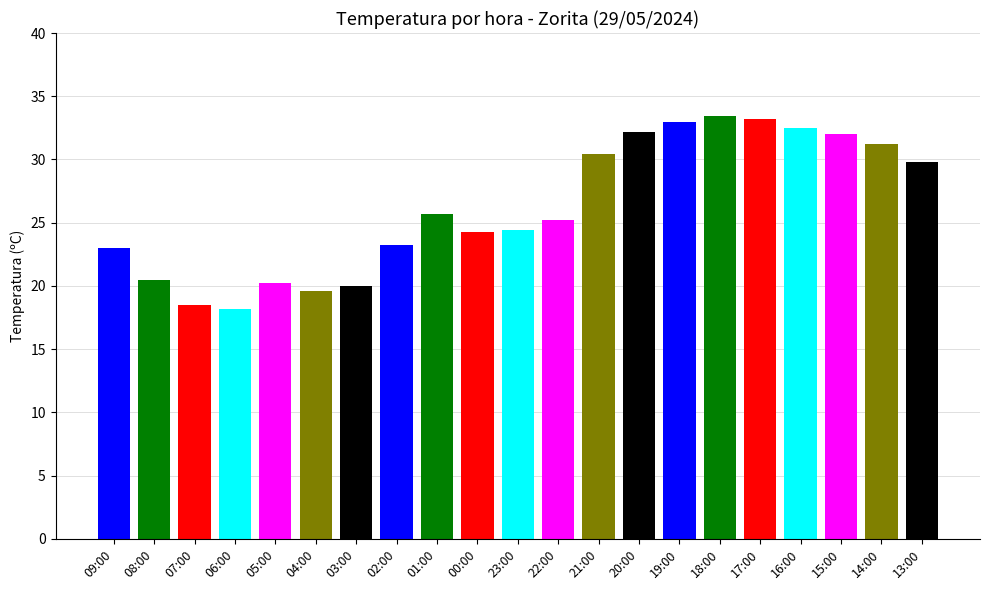

What is the ratio of the value at 20:00 to the value at 06:00?

1.8